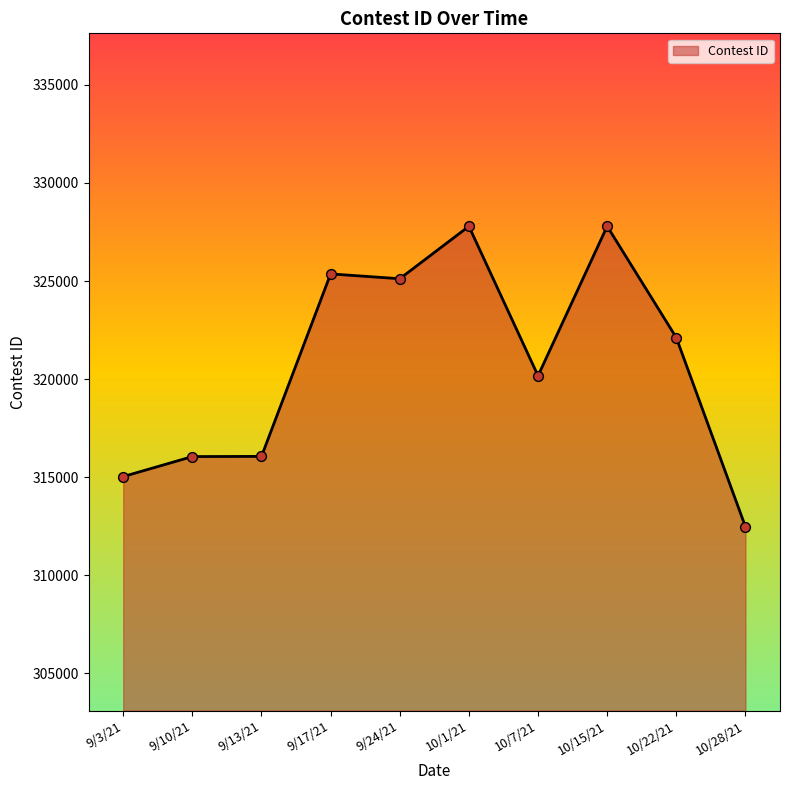

What is the change in value from 9/3/21 to 10/22/21?

+7081